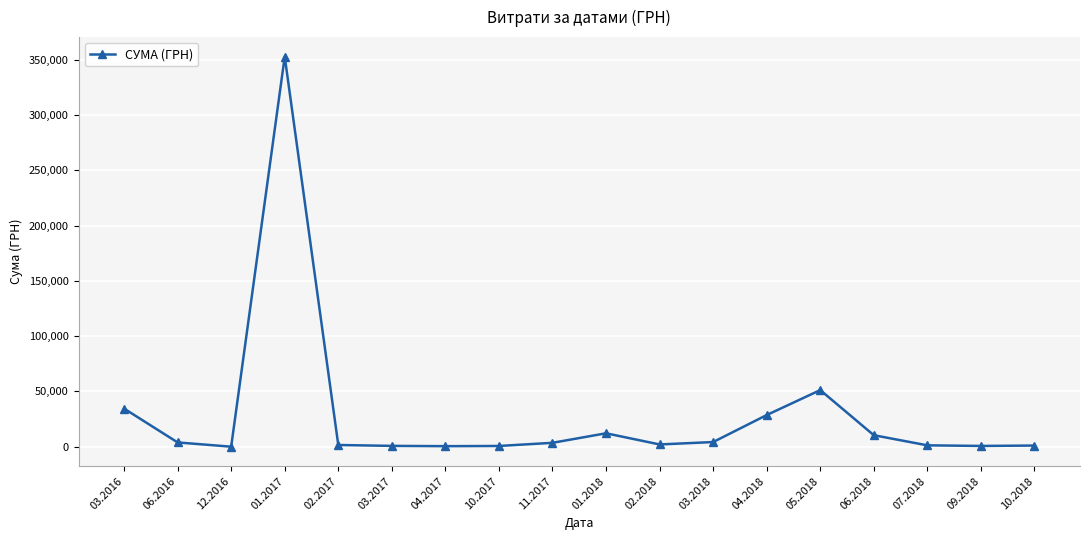

How many values are below 3562?

9